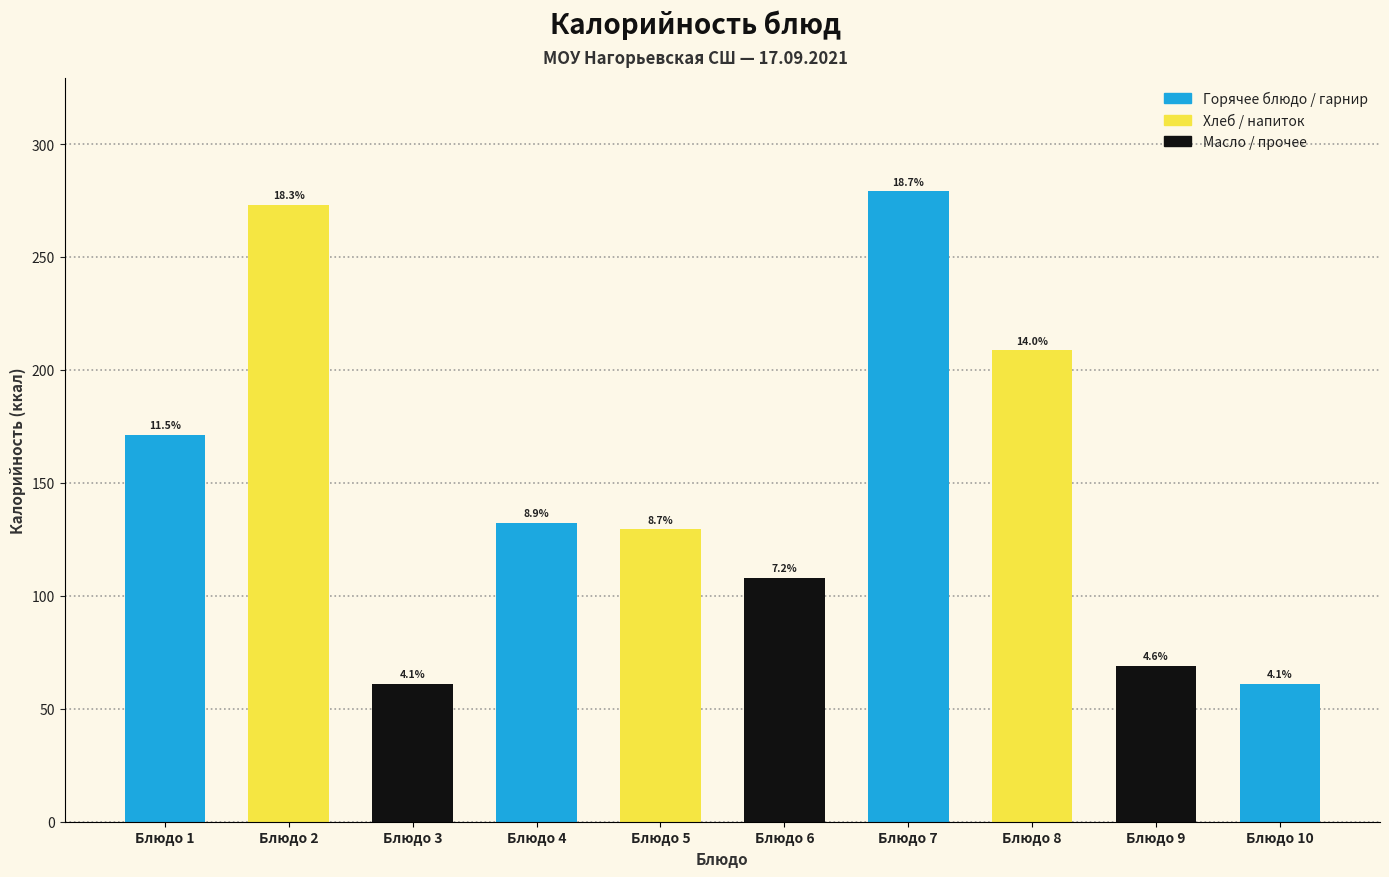

How many bars are there in total?

10